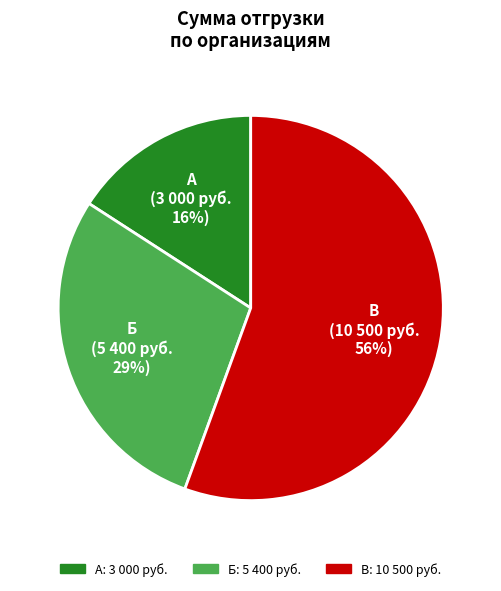

To the nearest percent, what percentage of the pie is Б?

29%